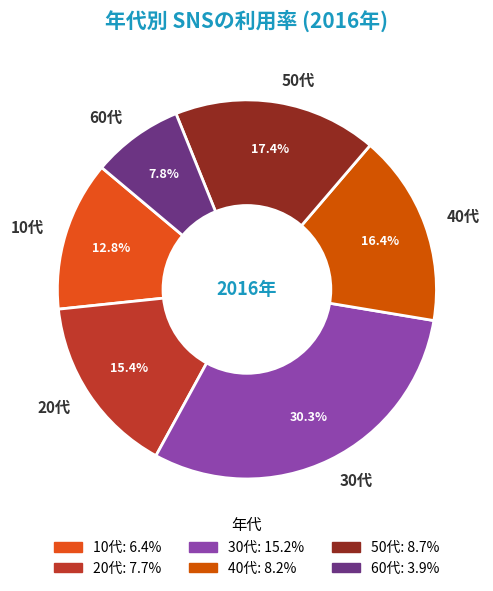

Which category has the smallest portion of the pie?

60代